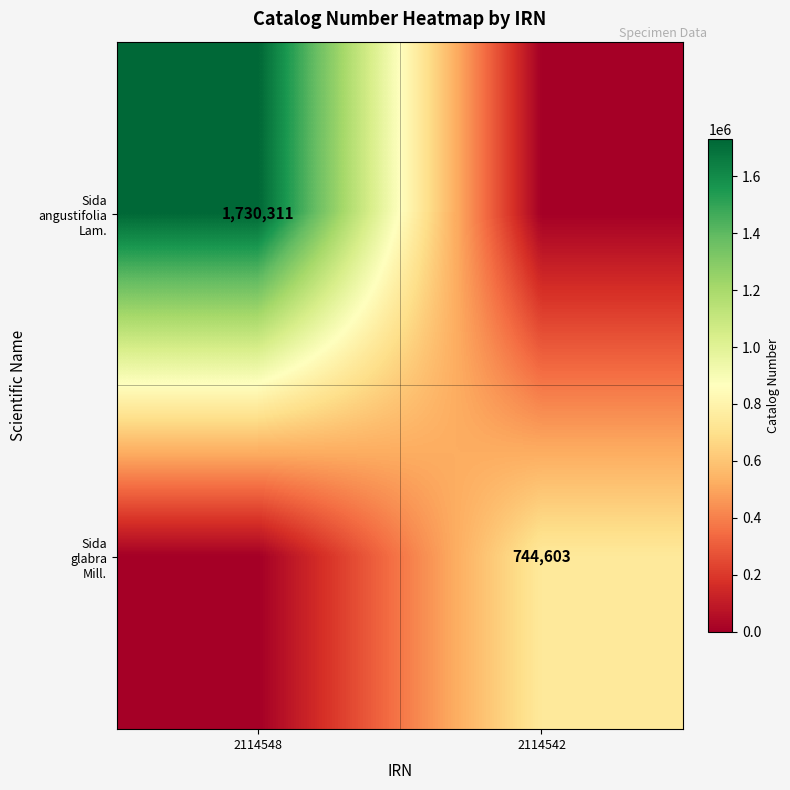

Which series has the largest total across all categories?

Sida angustifolia Lam.